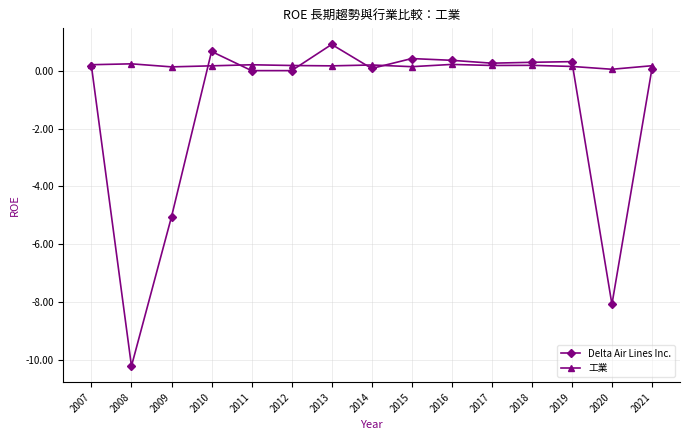

Which series has the largest total across all categories?

工業